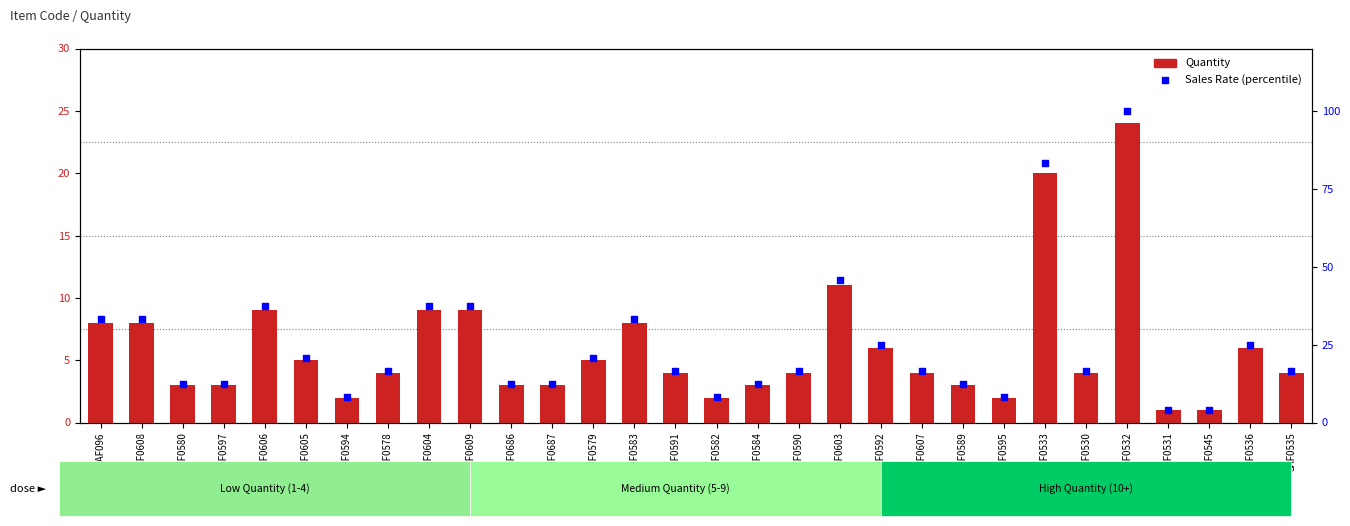

What are all the series names shown in the legend?

Quantity, Sales Rate (percentile)